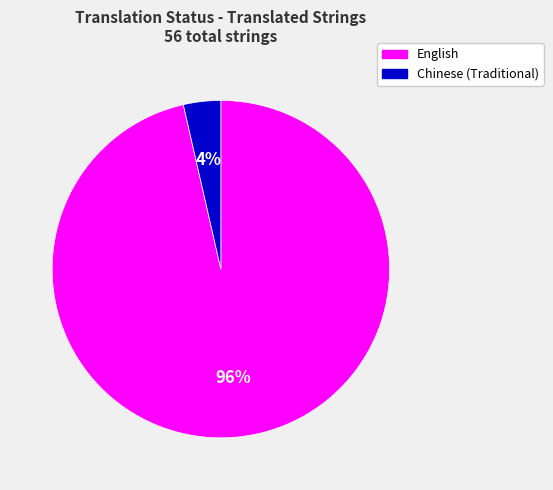

Do Chinese (Traditional) and English together represent more than half of the pie?

Yes